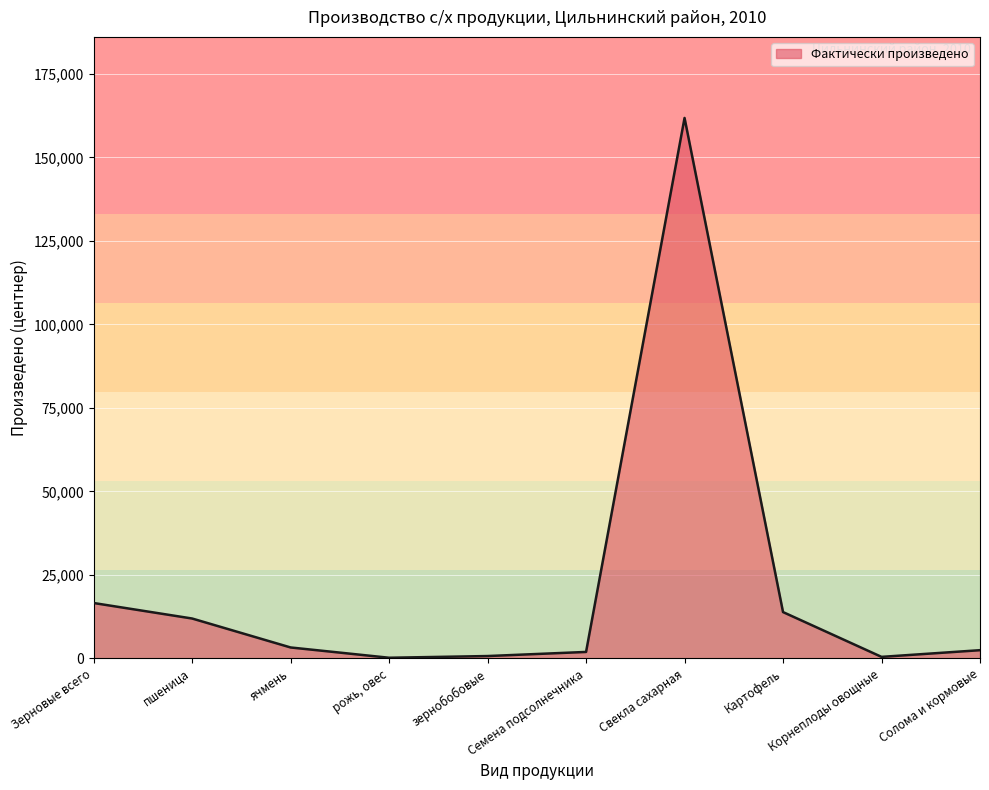

Does the chart have visible grid lines?

Yes